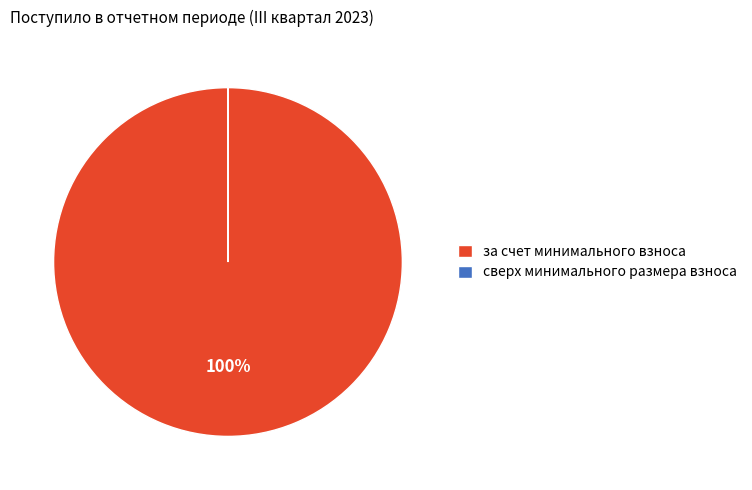

To the nearest percent, what percentage of the pie is за счет минимального взноса?

100%